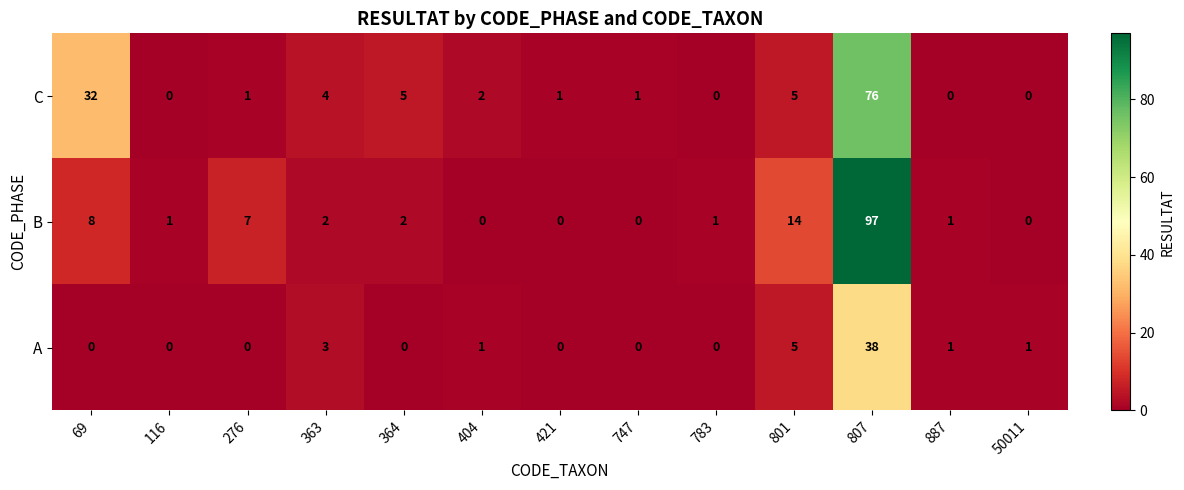

List the series in order of their peak value, highest first.

B, C, A